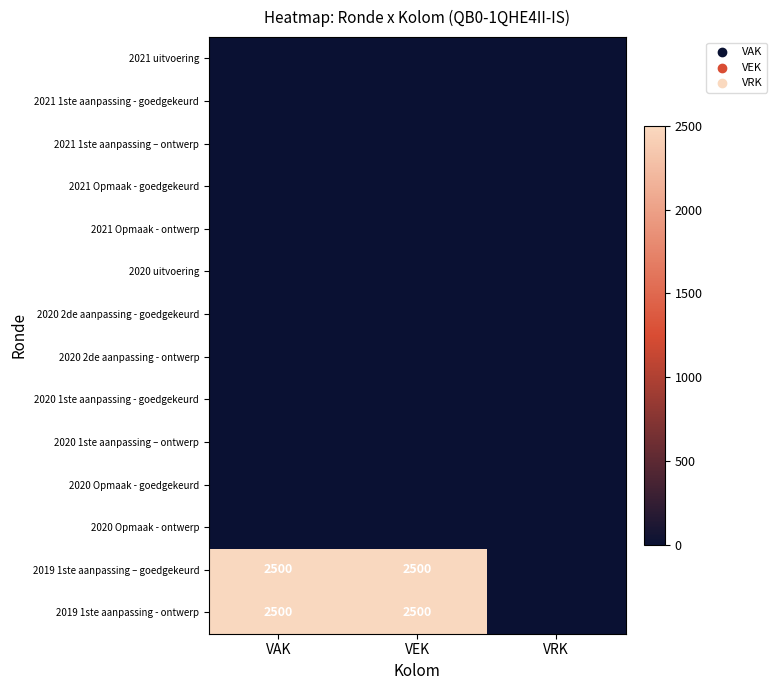

What is the difference between the maximum and minimum values in the 2019 1ste aanpassing - ontwerp series?

2500